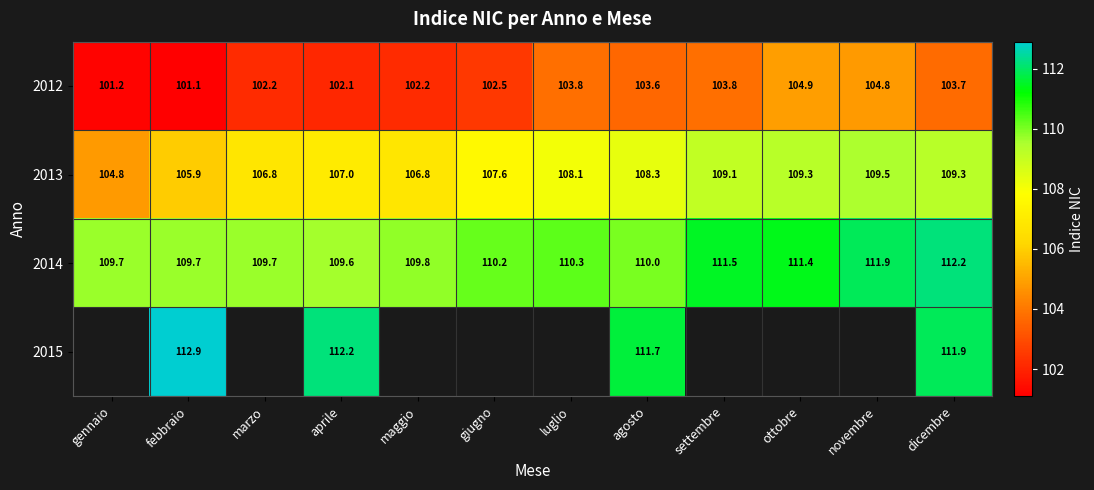

What is the difference between the second highest and second lowest values in the 2013 series?

3.4